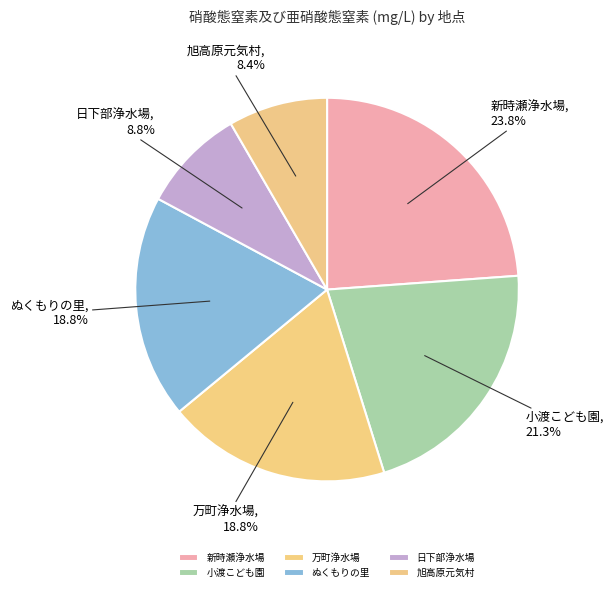

Do 小渡こども園 and 万町浄水場 together represent more than half of the pie?

No